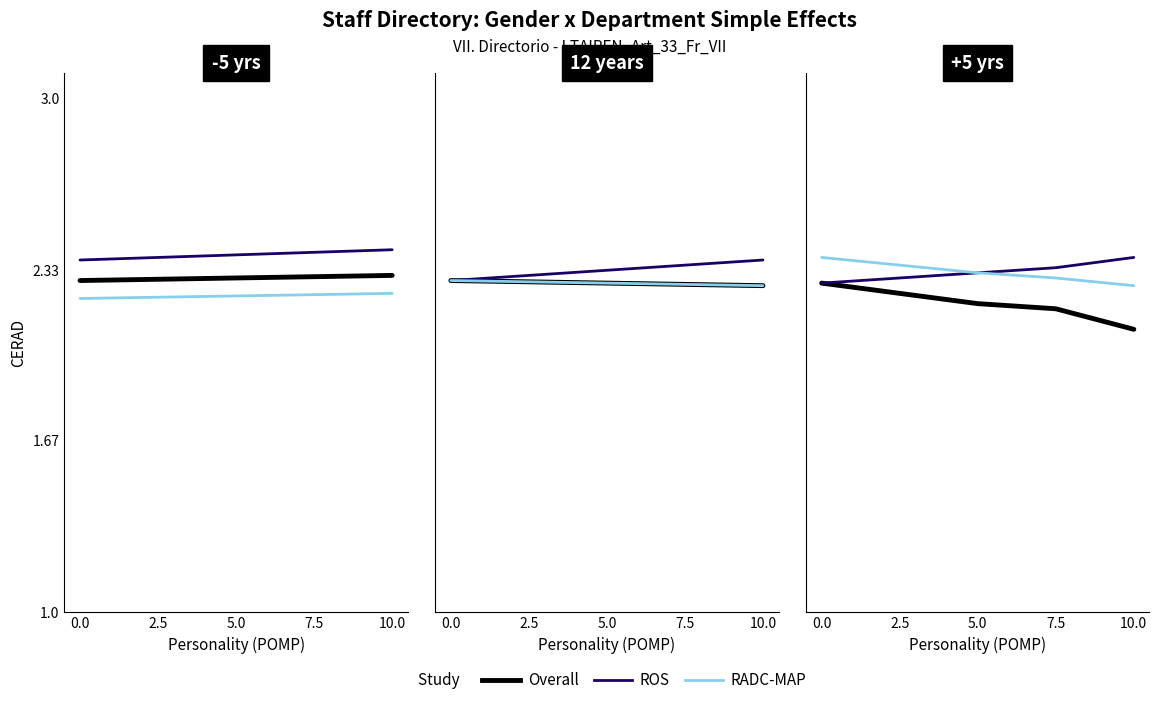

What is the average value of the RADC-MAP series?

2.3